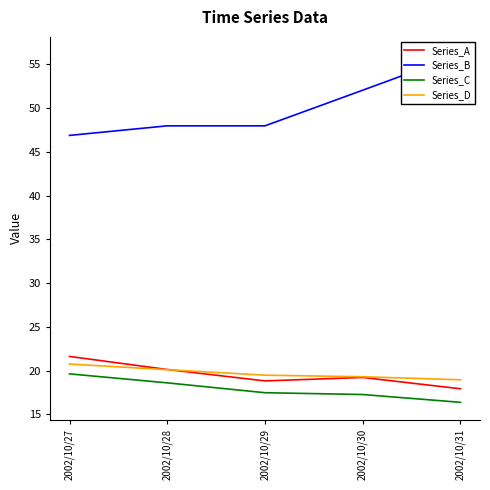

Which series has the largest range (max minus min)?

Series_B